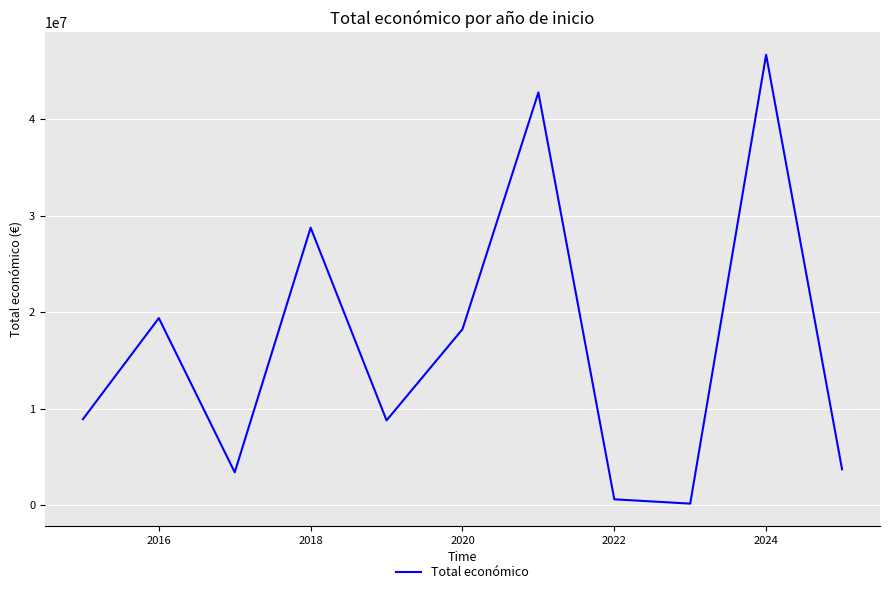

Is this an area chart (filled region under the line)?

No